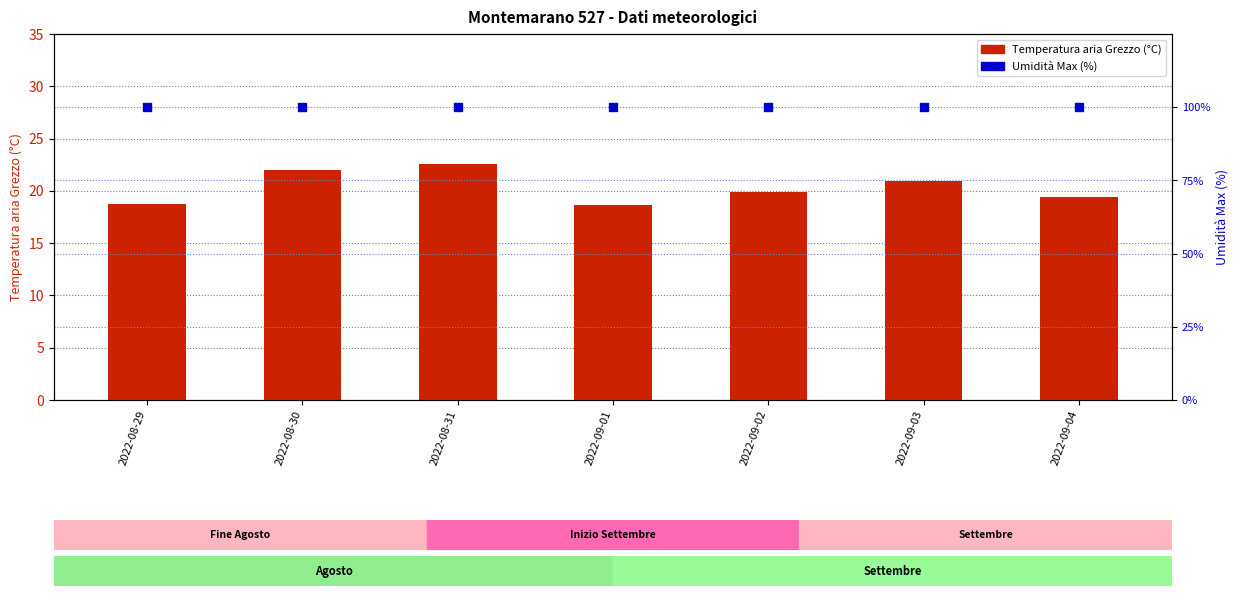

At how many categories does at least one series exceed 93?

7